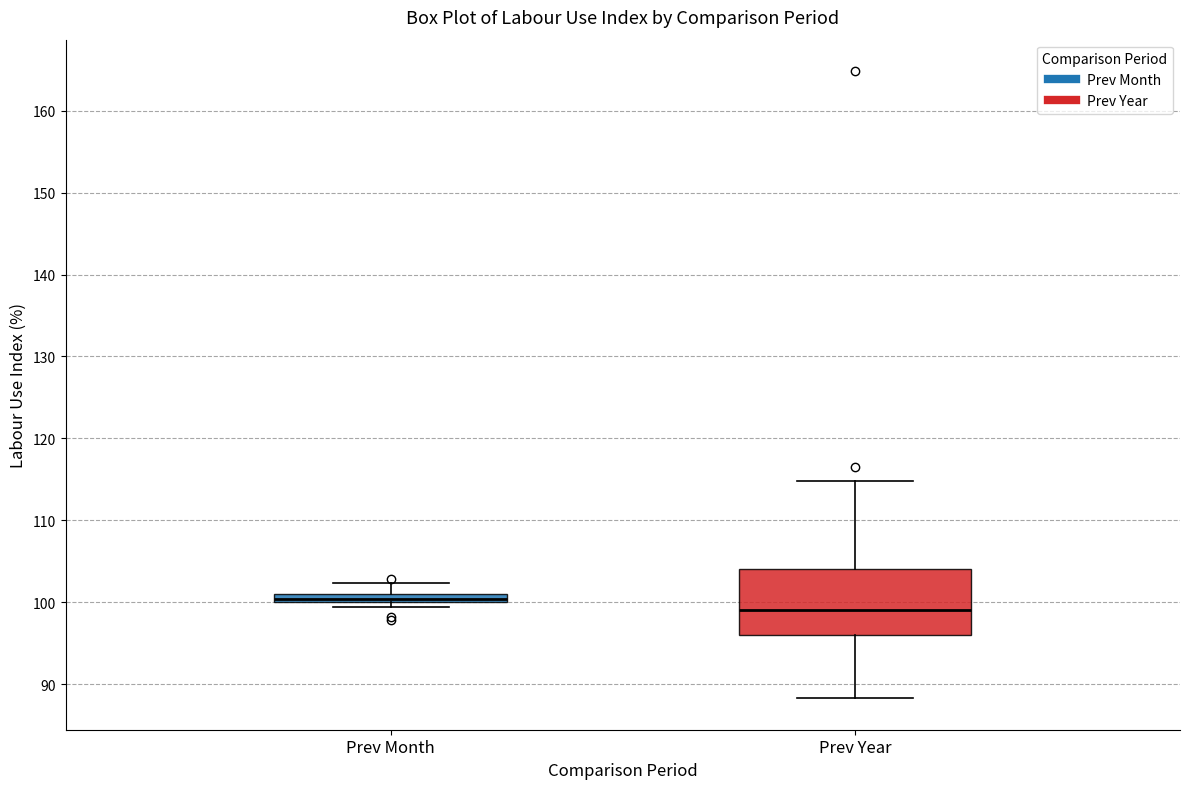

Which box is the tallest, from its lower edge to its upper edge?

Prev Year